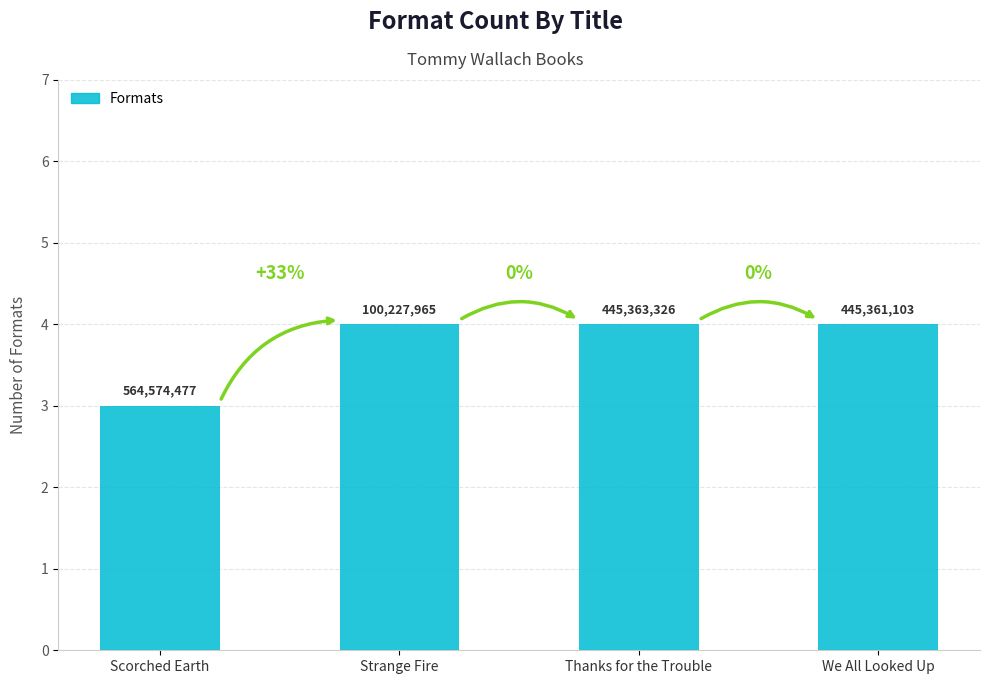

What is the average value?

4